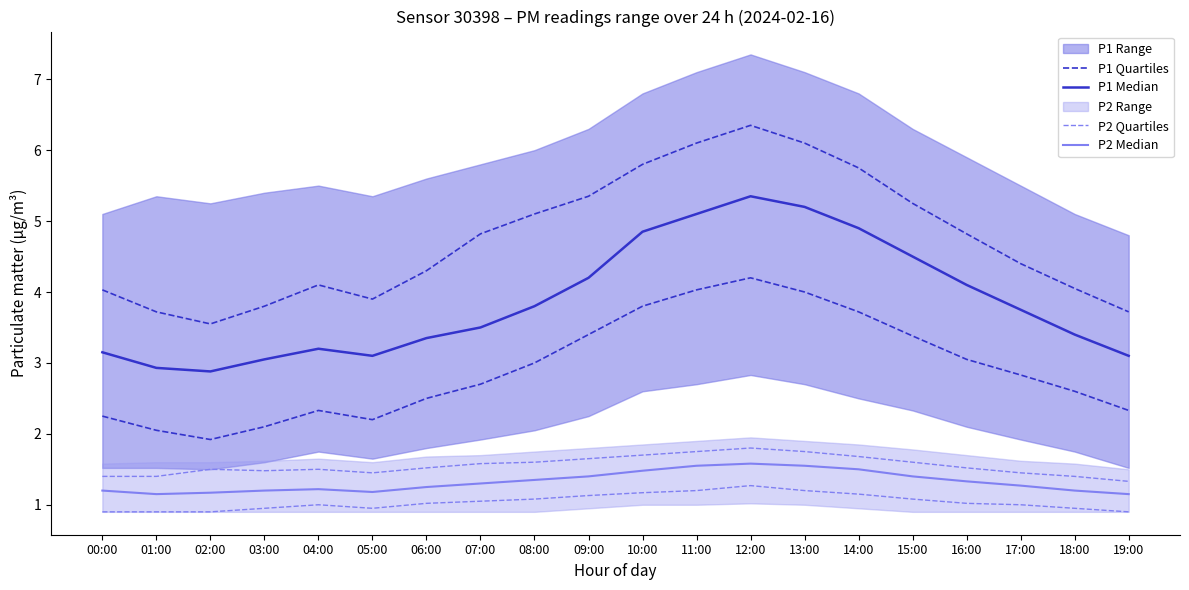

The P2 Median series shows 1.8 at 17:00. True or false?

False